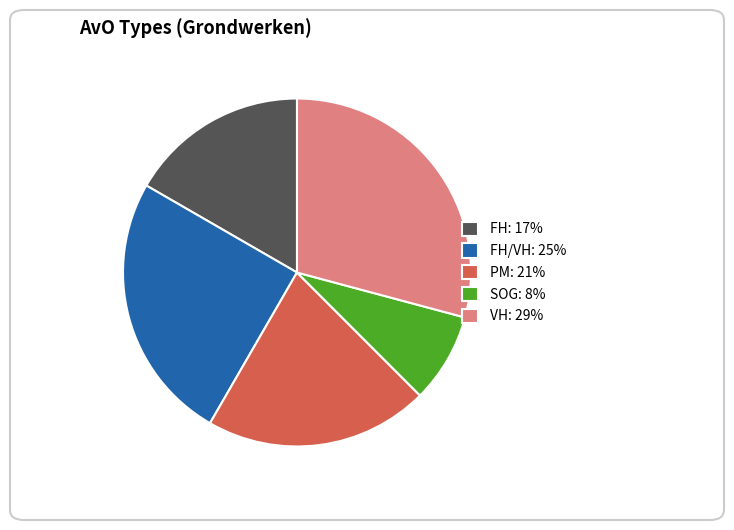

Between FH/VH: 25% and PM: 21%, which is larger?

FH/VH: 25%